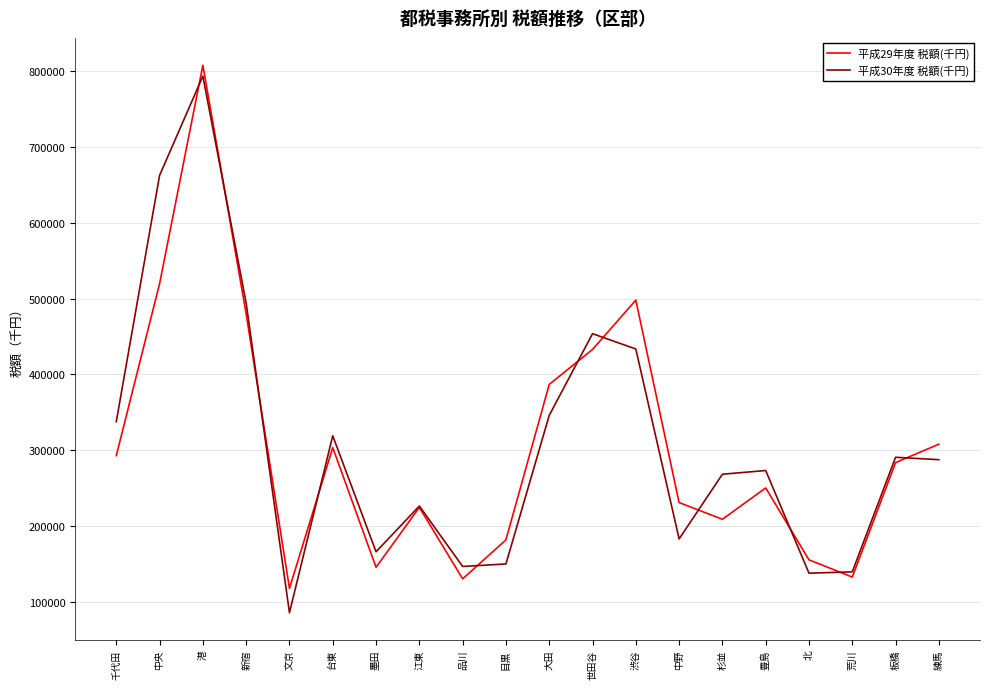

What position from the left is 荒川?

18